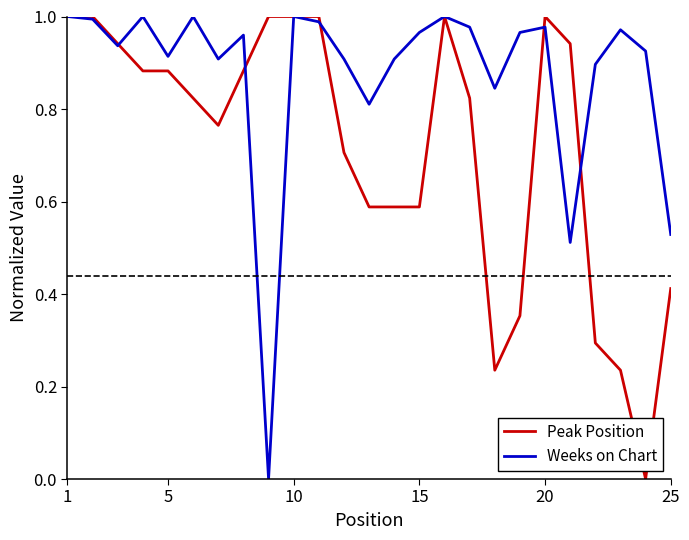

Rank the series by their average value, from highest to lowest.

Weeks on Chart, Peak Position